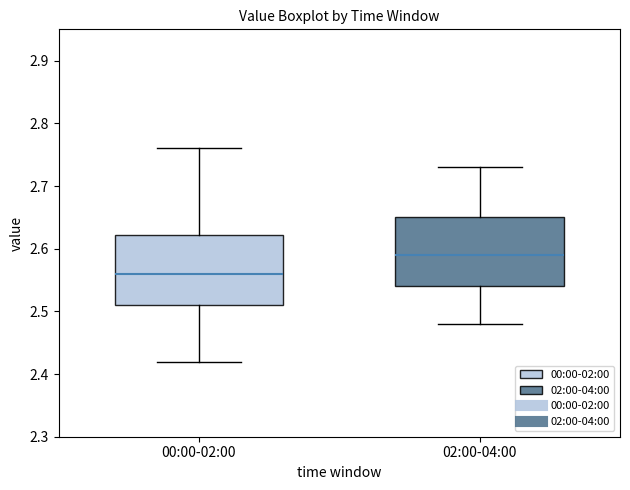

Which box's median line is the highest?

02:00-04:00